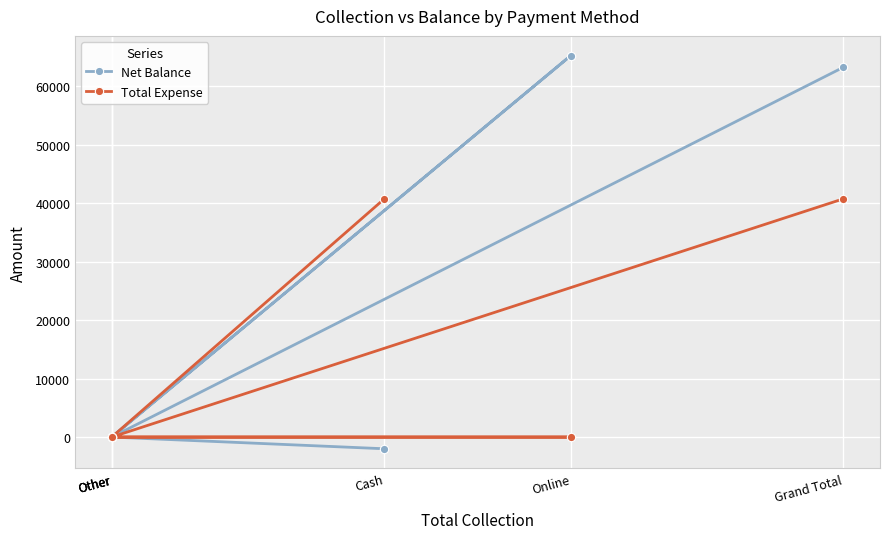

Reading left to right, transcribe all the data shown in this chart.

Net Balance: Cash=-2000	Other=0	Other=0	Online=65250	Other=0	Grand Total=63250
Total Expense: Cash=40750	Other=0	Other=0	Online=0	Other=0	Grand Total=40750